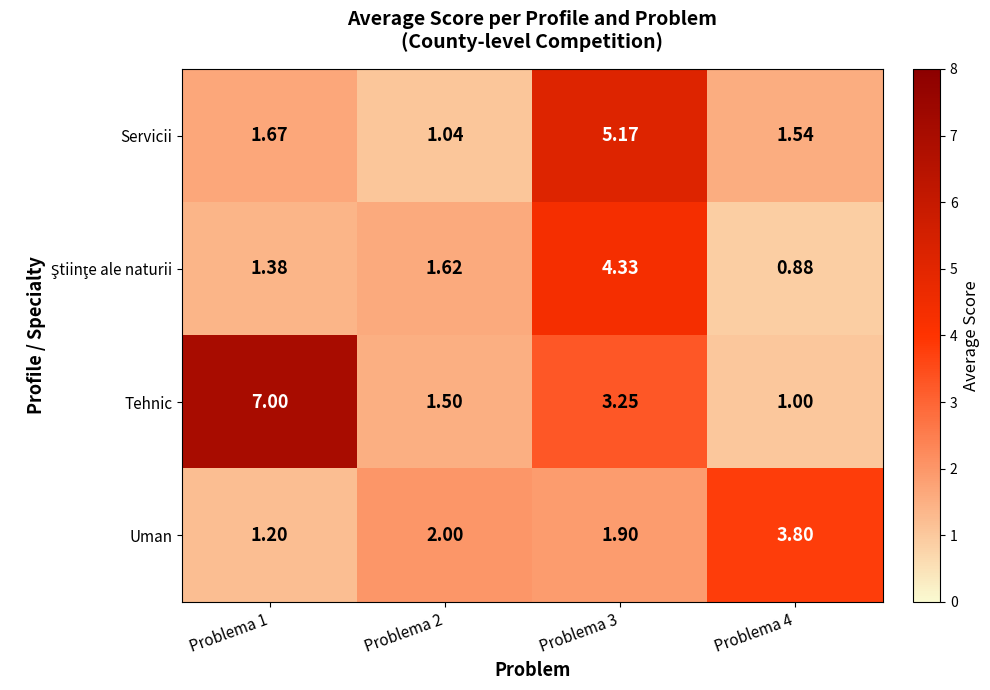

Which series has the largest total across all categories?

Tehnic